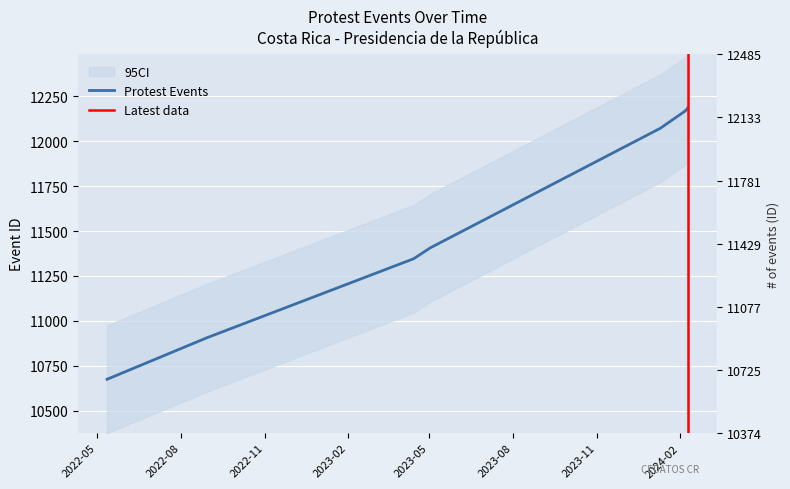

What is the difference between the values at 2024-02-06 and 2022-08-30?

1262